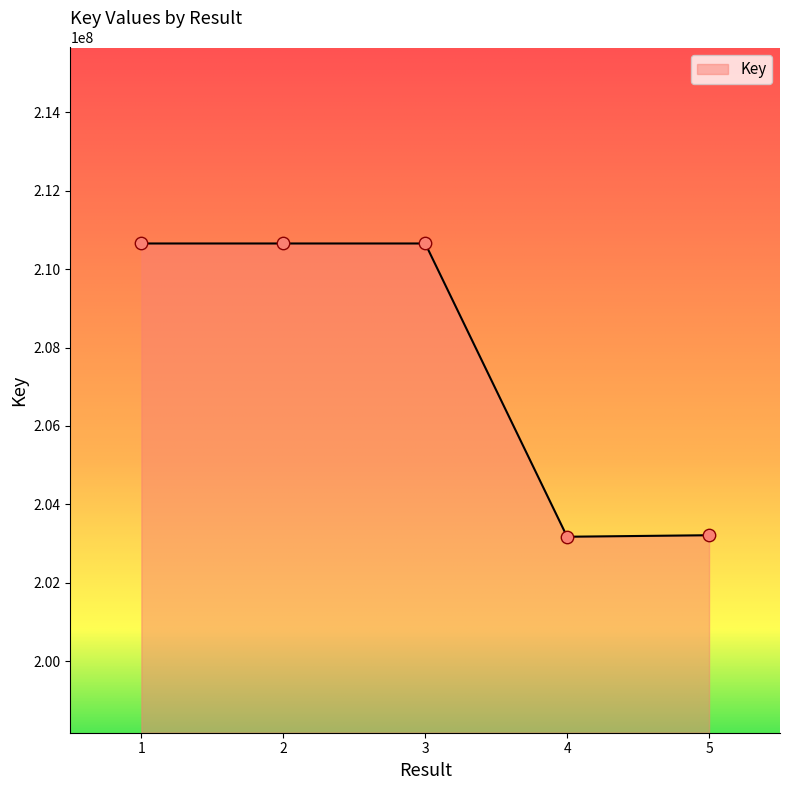

Approximately how many times larger is the value at 5 compared to 1?

1.0